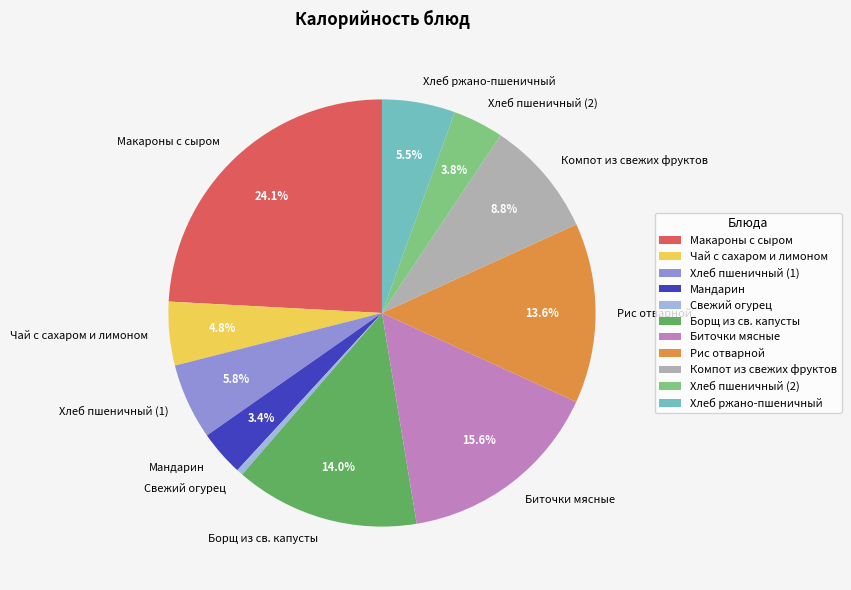

Is Биточки мясные the majority of the pie?

No